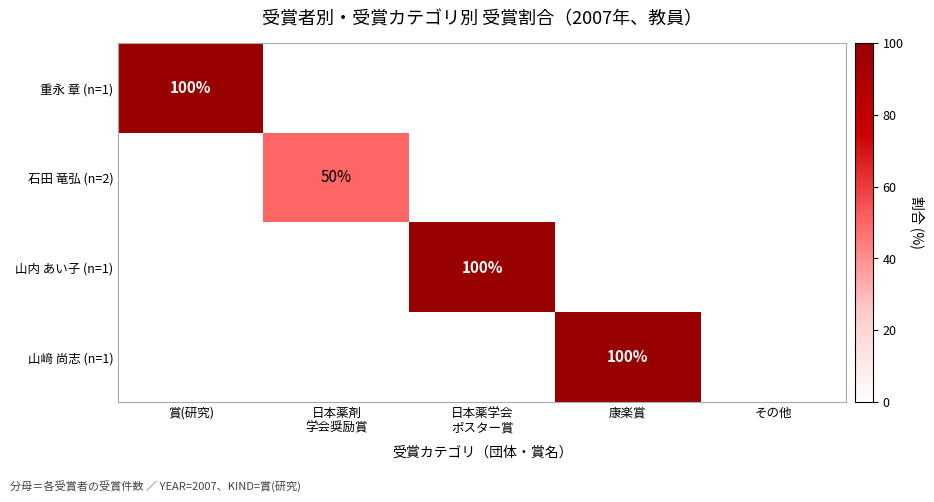

True or false: 重永 章 (n=1) has a value of 100 at 賞(研究).

True